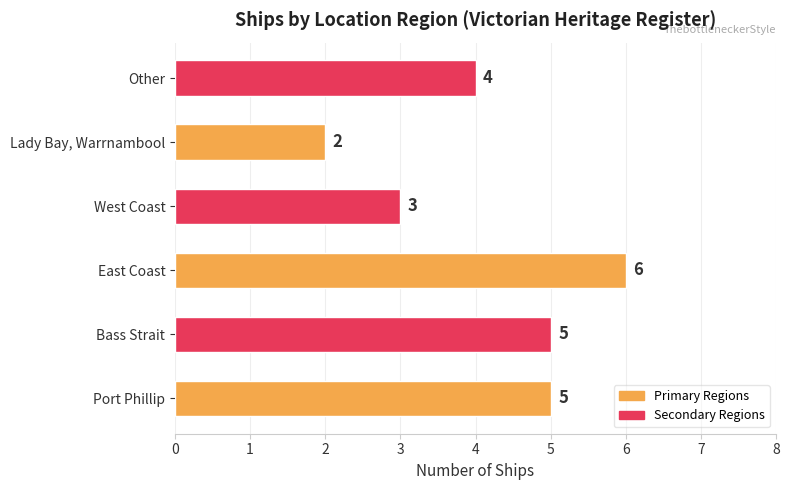

Is it true that the value at East Coast is 6?

True